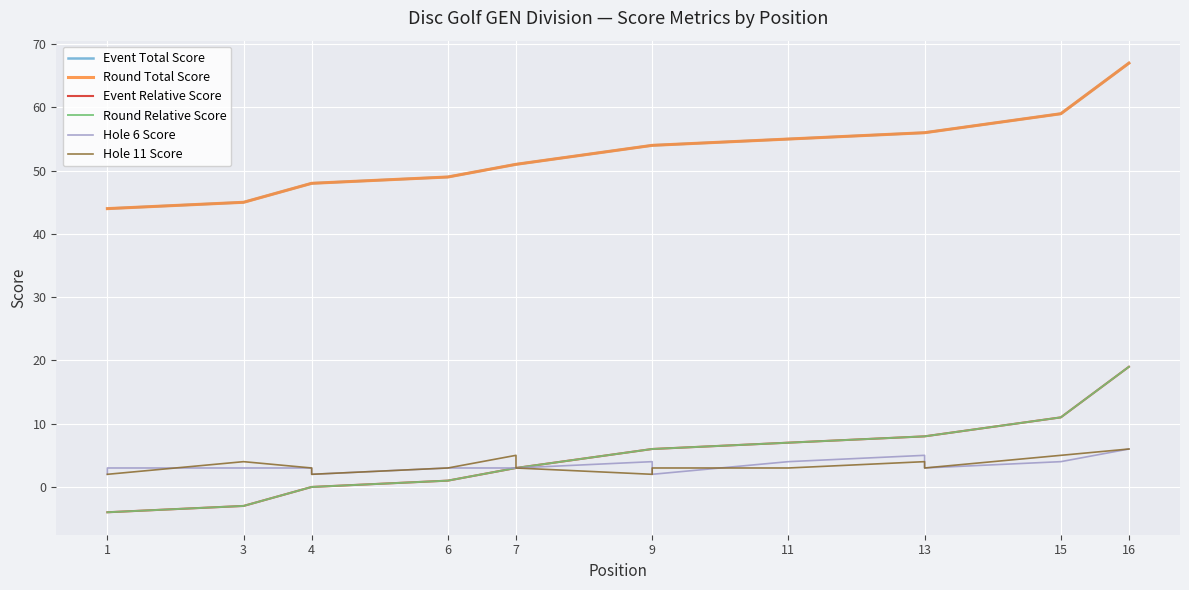

Reading left to right, what are all the values shown in this chart?

Event Total Score: 44	44	45	48	48	49	51	51	54	54	55	55	56	56	59	67
Round Total Score: 44	44	45	48	48	49	51	51	54	54	55	55	56	56	59	67
Event Relative Score: -4	-4	-3	0	0	1	3	3	6	6	7	7	8	8	11	19
Round Relative Score: -4	-4	-3	0	0	1	3	3	6	6	7	7	8	8	11	19
Hole 6 Score: 2	3	3	3	2	3	3	3	4	2	4	4	5	3	4	6
Hole 11 Score: 2	2	4	3	2	3	5	3	2	3	3	3	4	3	5	6